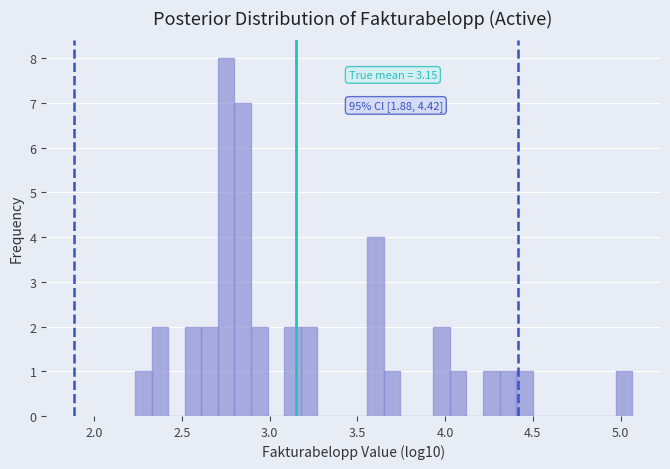

Read against the x-axis, roughly where is the centre of the tallest bar?

2.75